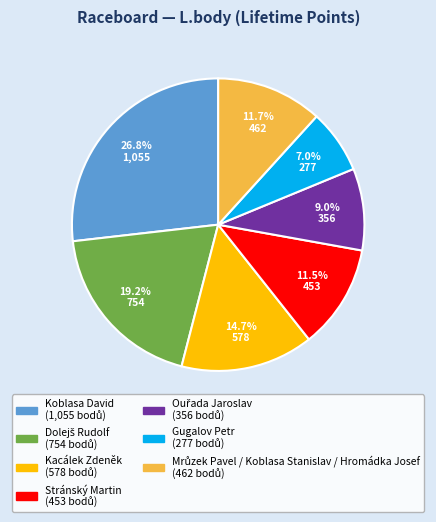

Which has a higher value, Stránský Martin or Gugalov Petr?

Stránský Martin